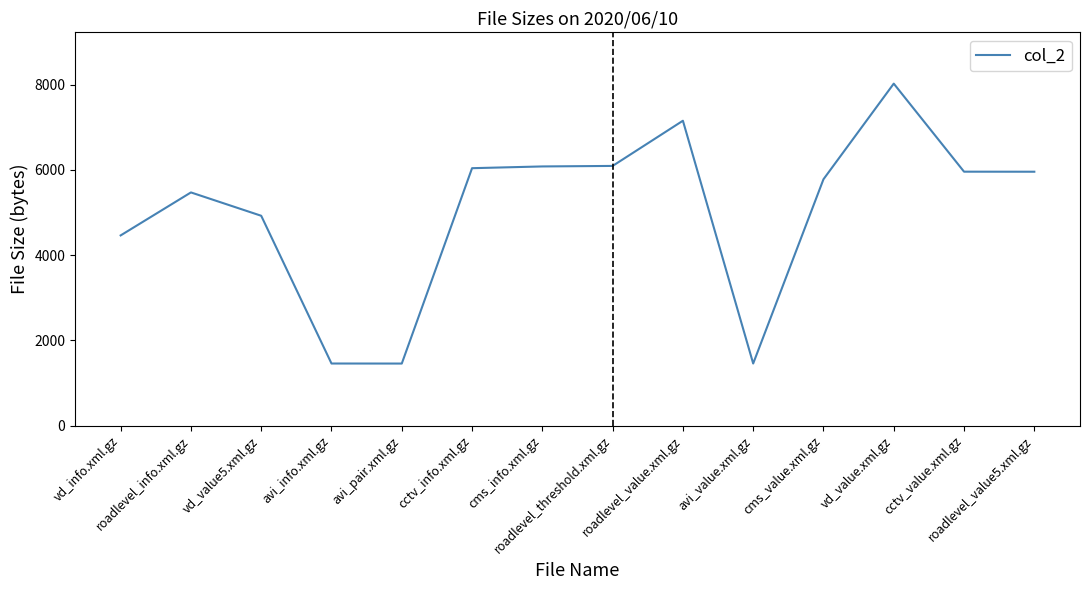

What is the smallest value displayed?

1455